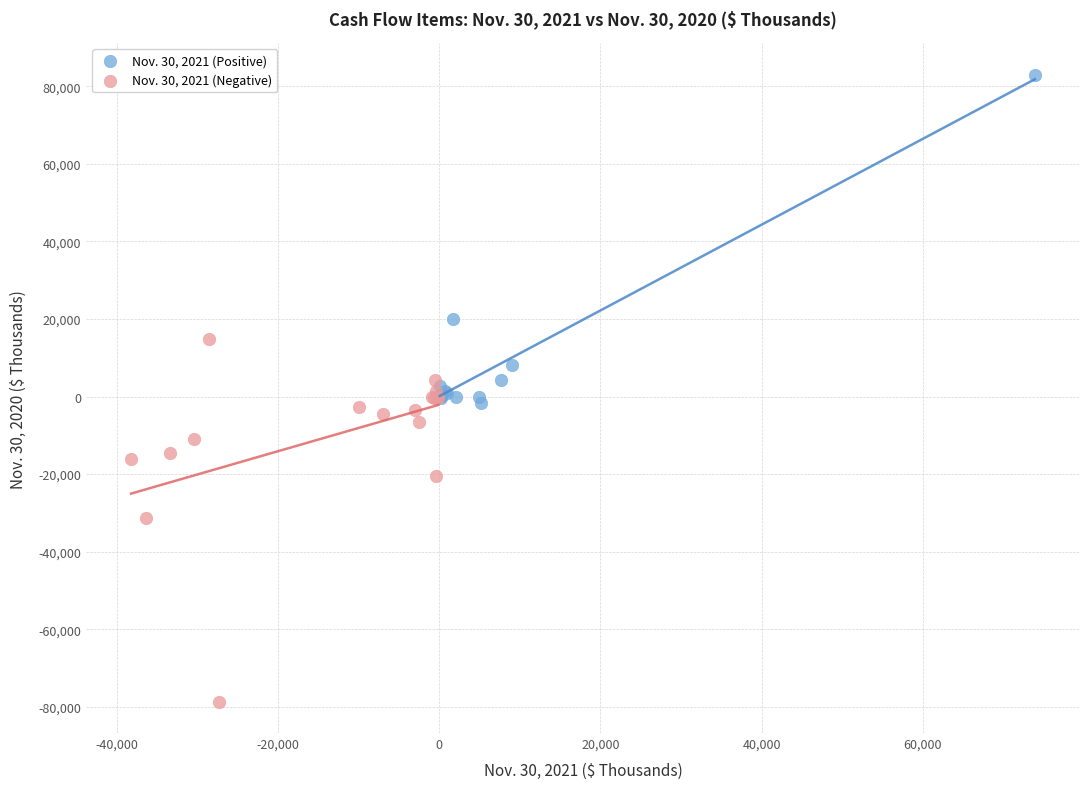

Which series contains the highest Y value?

Nov. 30, 2021 (Positive)